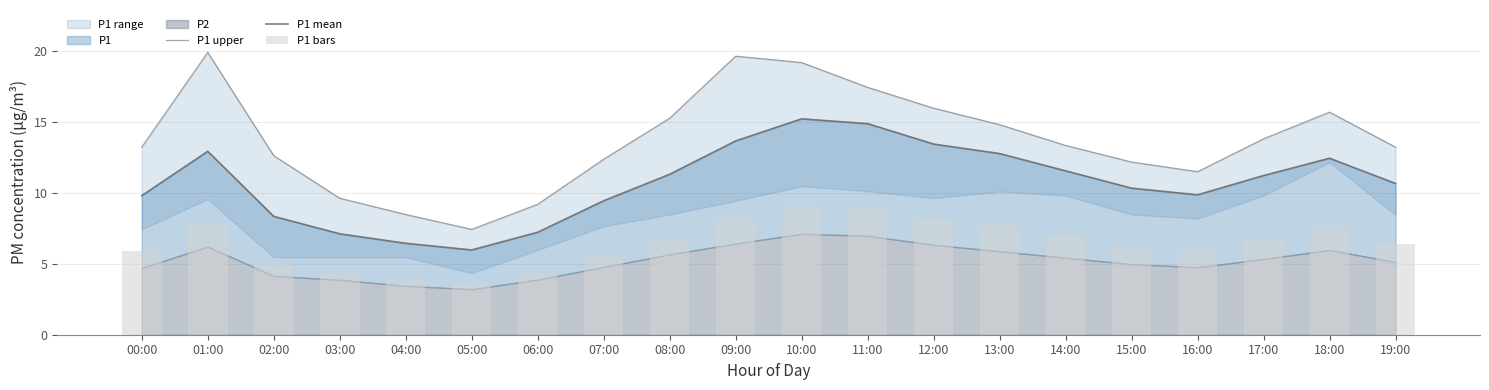

The value of P1 mean at 08:00 is 11.3. True or false?

True